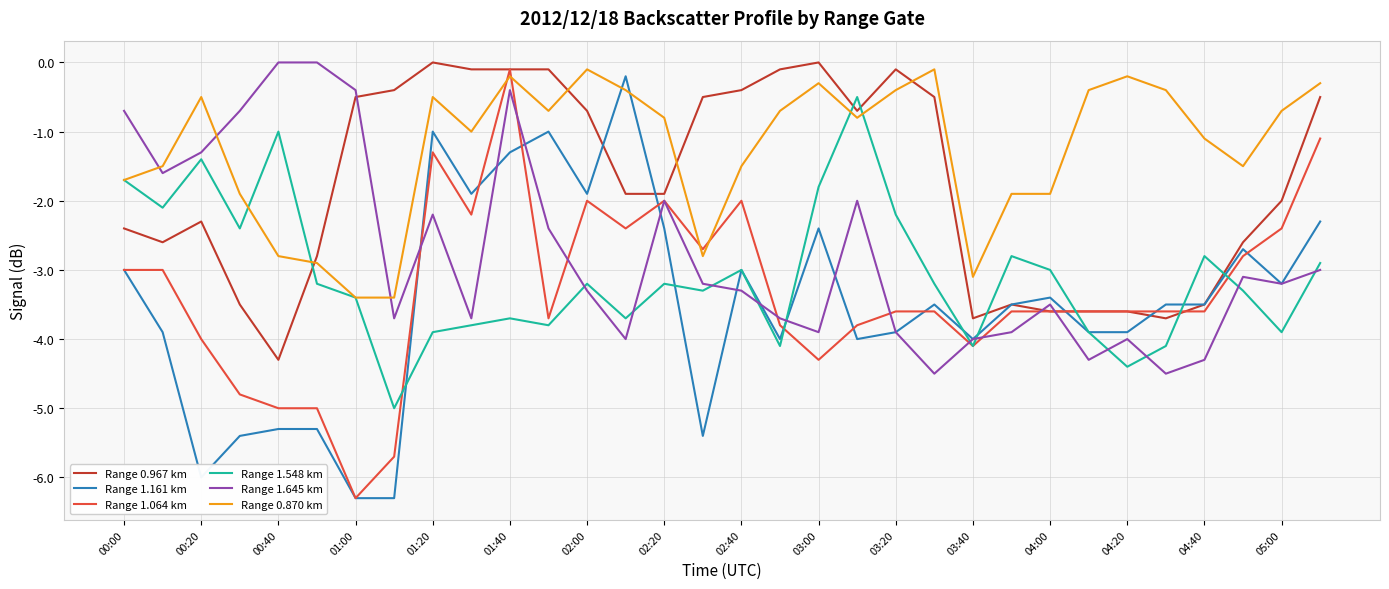

What is the minimum value for Range 1.161 km?

-6.3